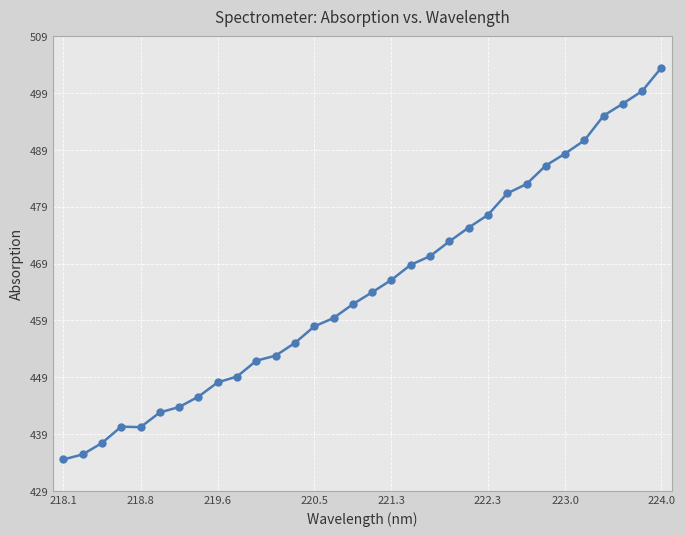

Is this an area chart (filled region under the line)?

No